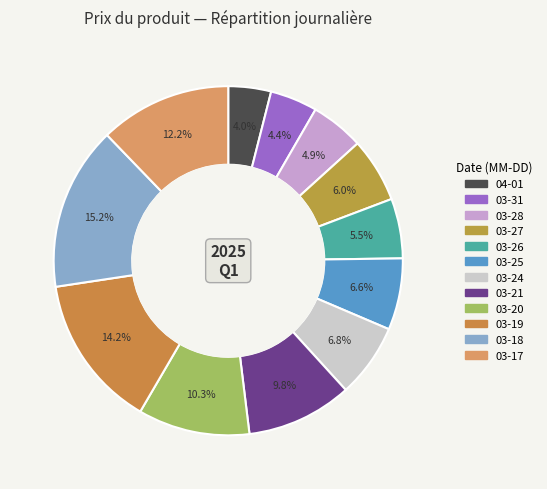

How many slices are in this pie chart?

12